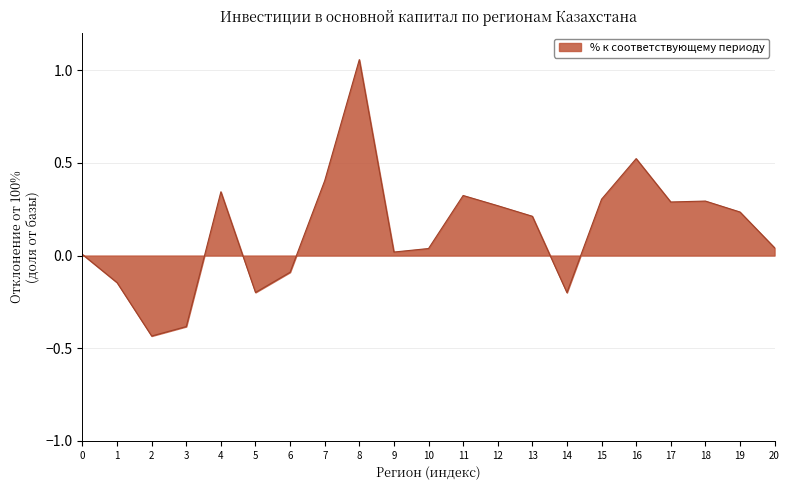

What is the difference between the maximum and minimum values?

1.5